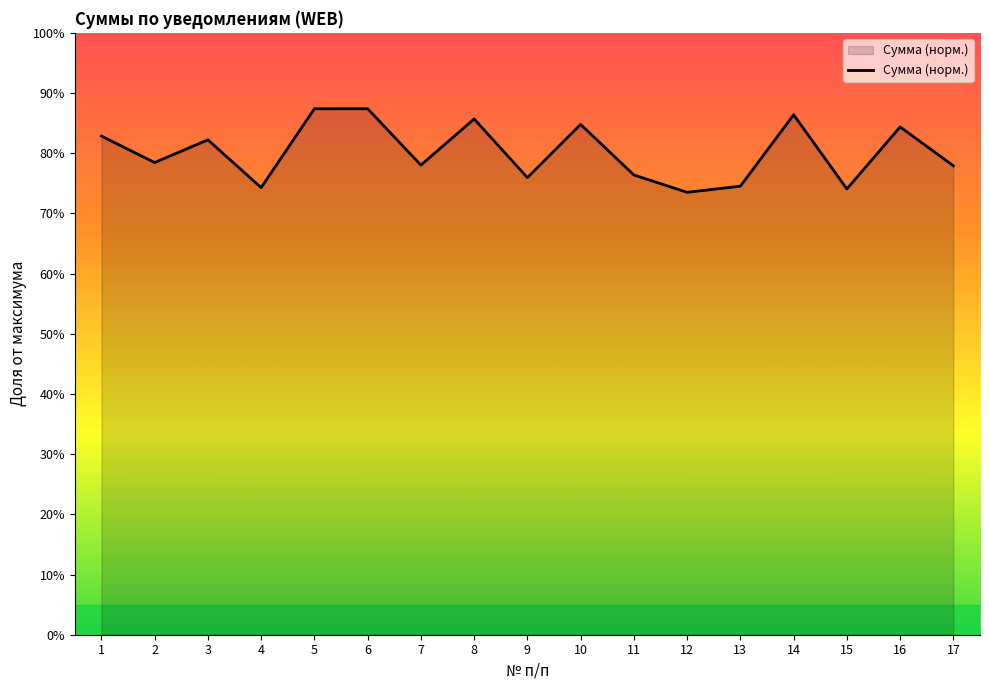

True or false: the data shows 55.7 at 1.

False